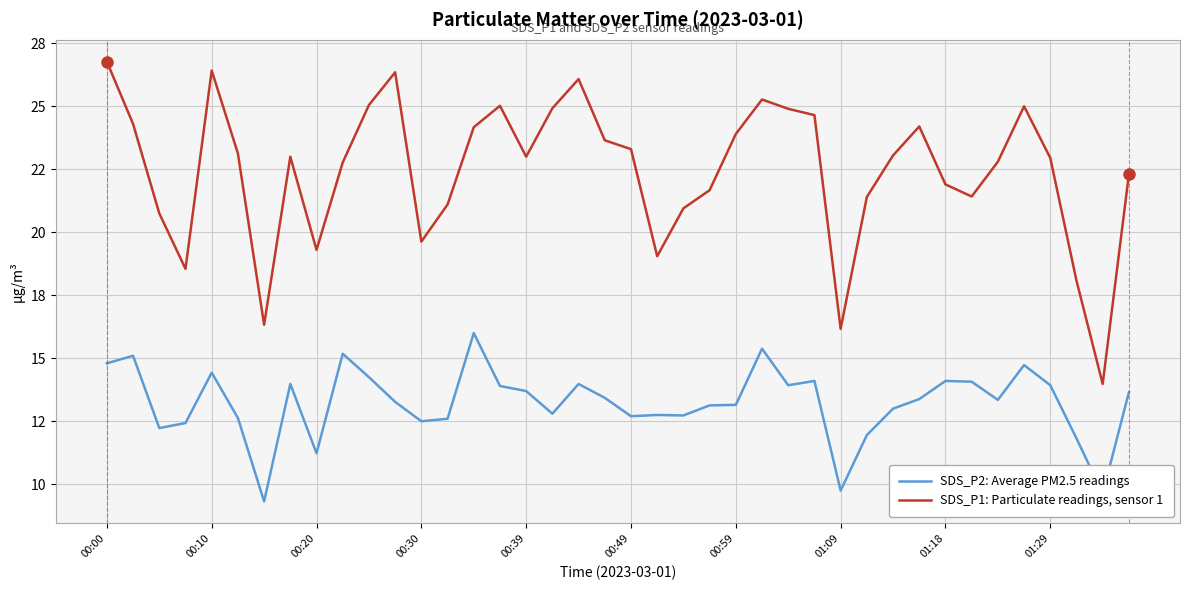

True or false: SDS_P2: Average PM2.5 readings and SDS_P1: Particulate readings, sensor 1 cross at least once.

False